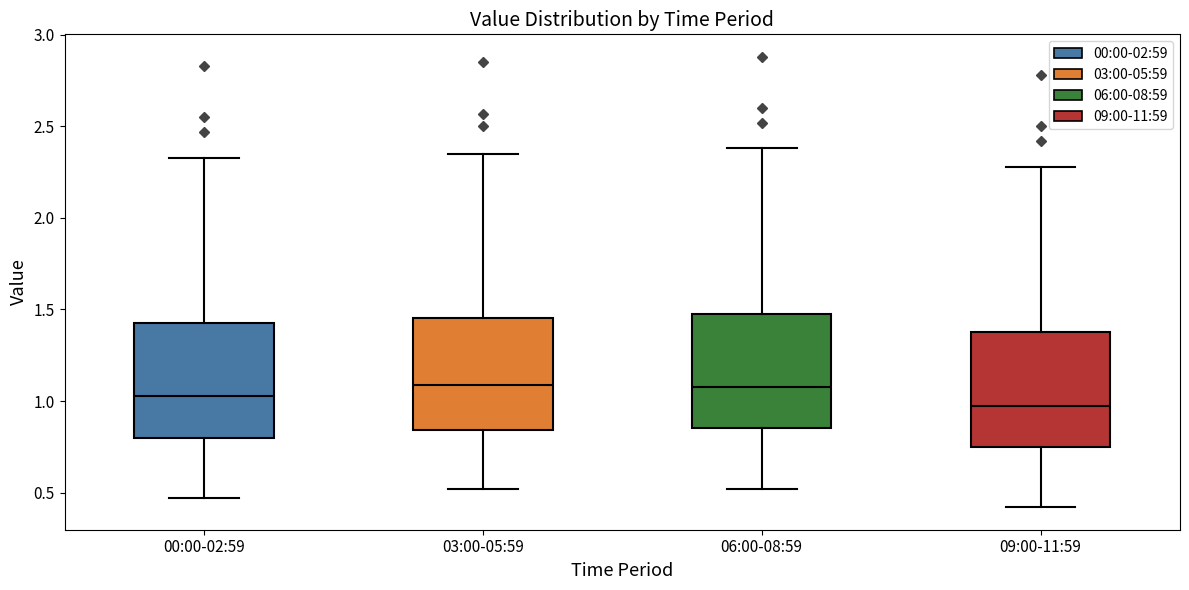

Where does the median line of the box for 06:00-08:59 sit on the y-axis? The values are not printed on the chart, so give them approximately, as read against the axis.

1.10